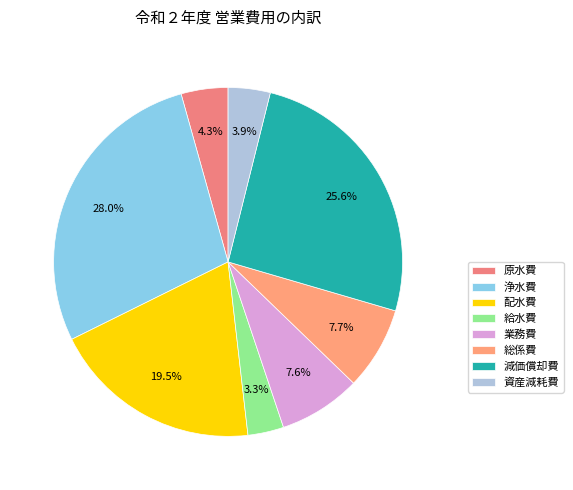

How many segments does this pie chart have?

8